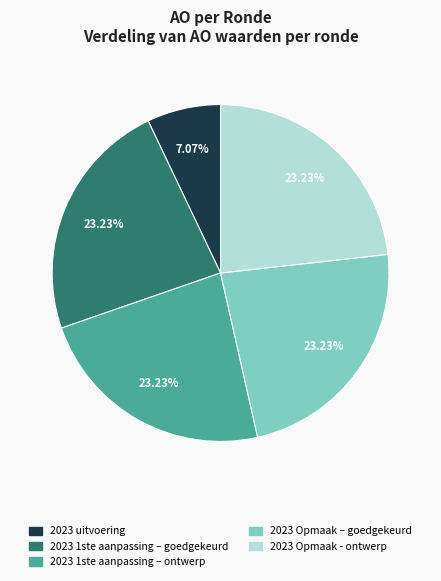

How many segments does this pie chart have?

5